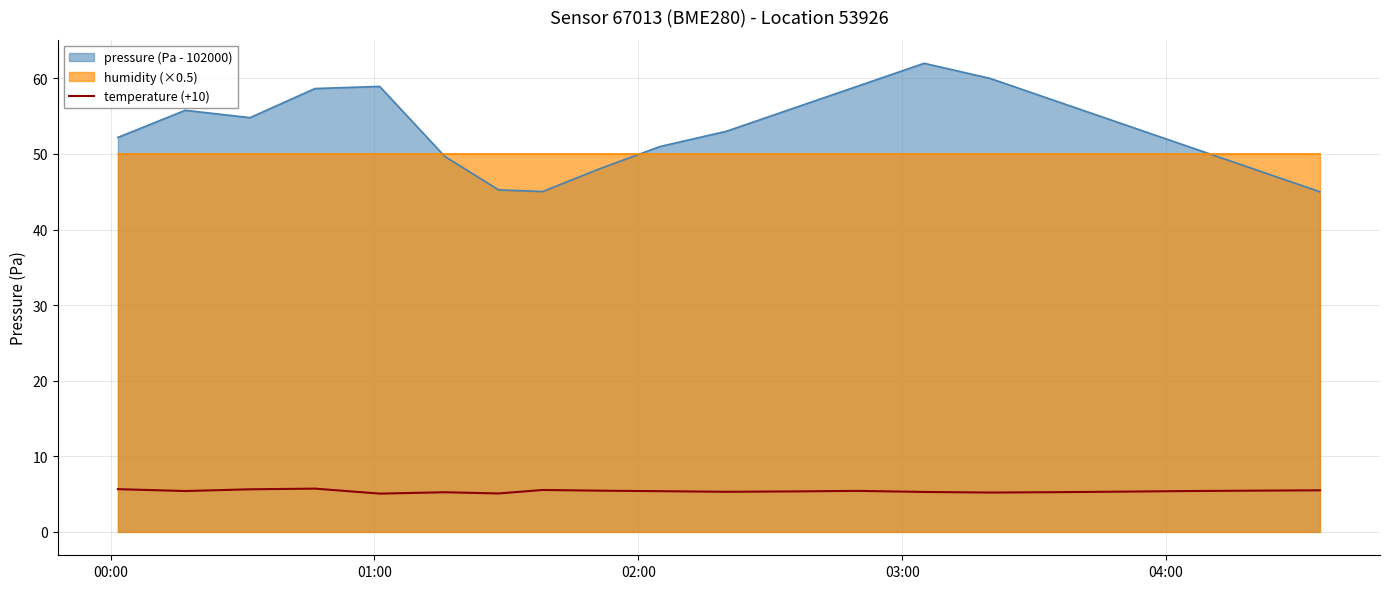

What is the lowest value of the pressure (Pa - 102000) series?

45.0